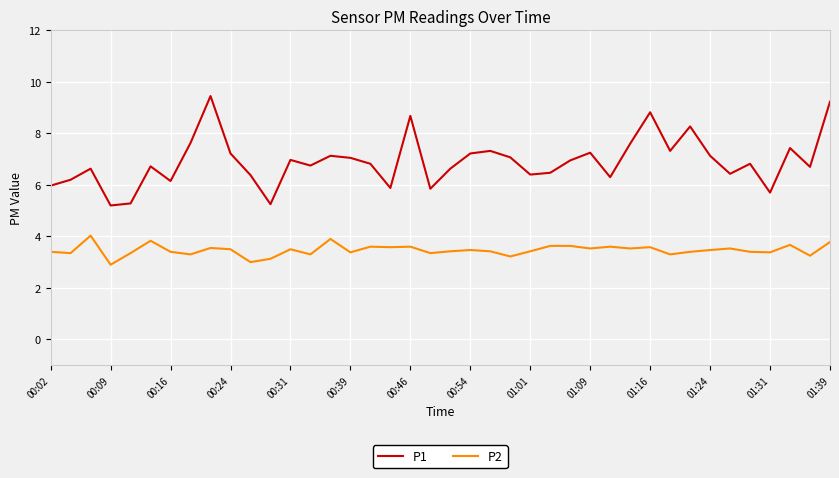

True or false: P1 and P2 intersect in this chart.

False